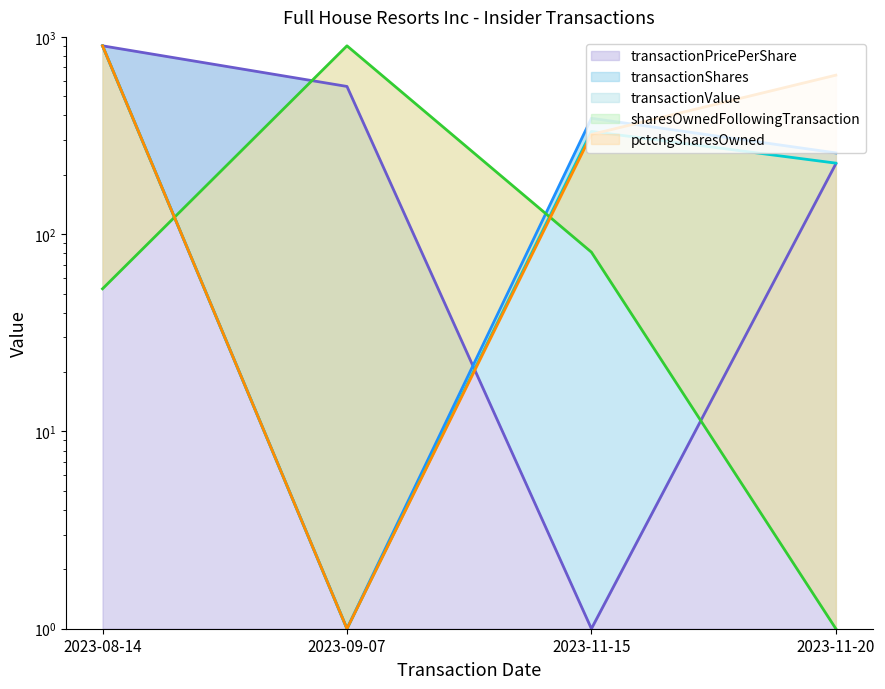

List the labels in order of transactionShares value, largest first.

2023-08-14, 2023-11-15, 2023-11-20, 2023-09-07